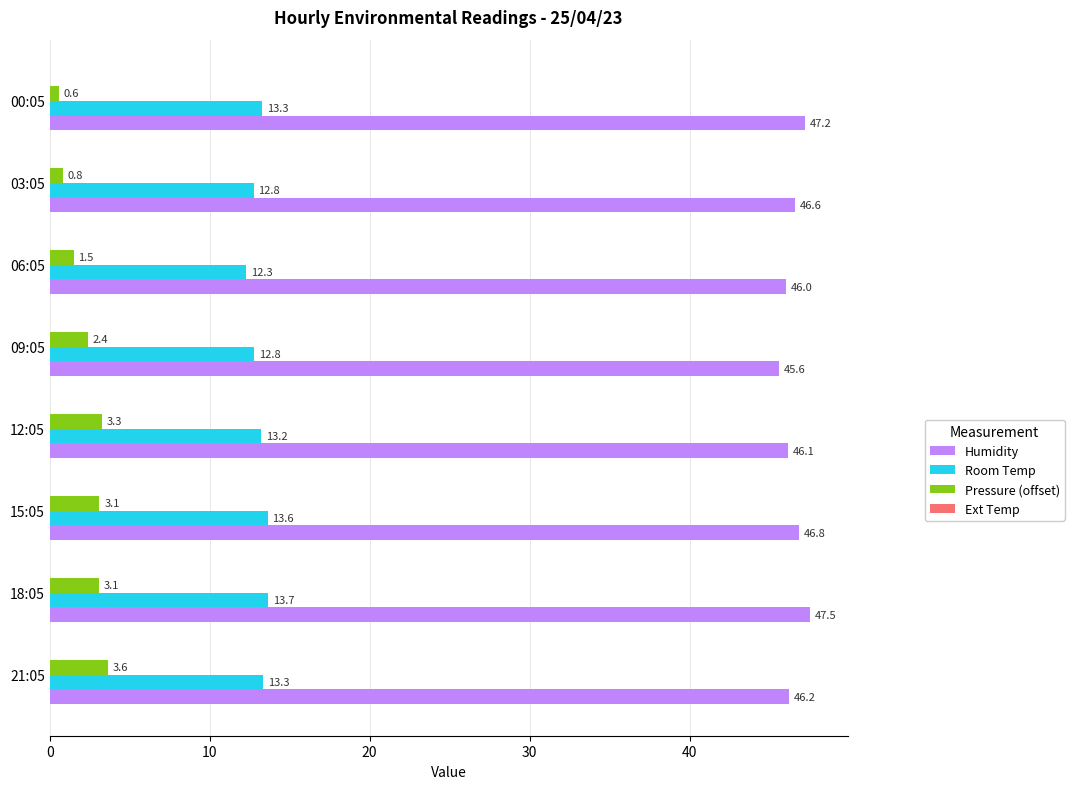

Where is Pressure (offset) nearest to the value 2?

09:05